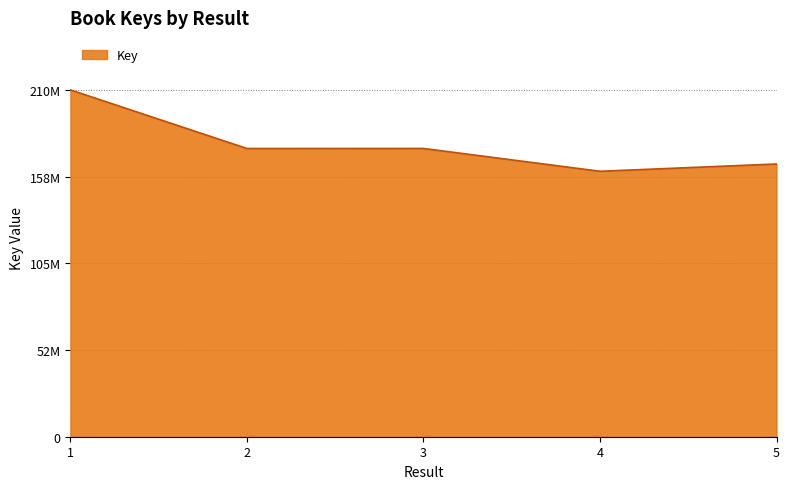

What is the sum of all values?

888096645